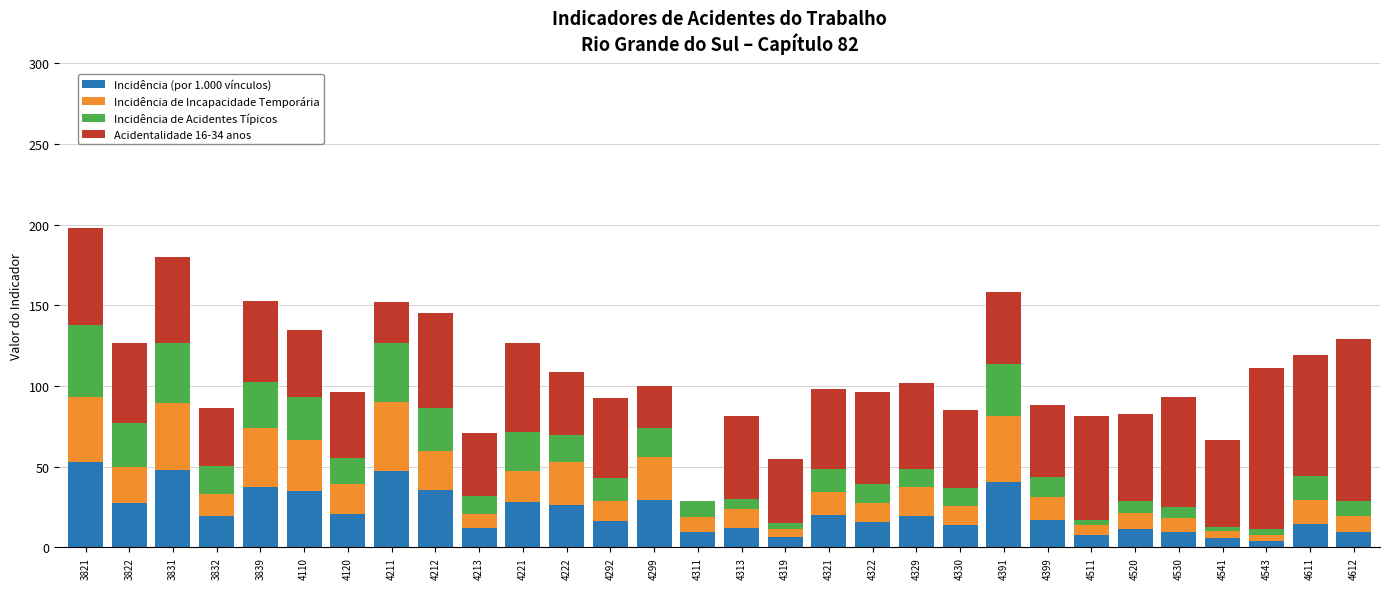

What is the total value across all series at 4213?

70.6